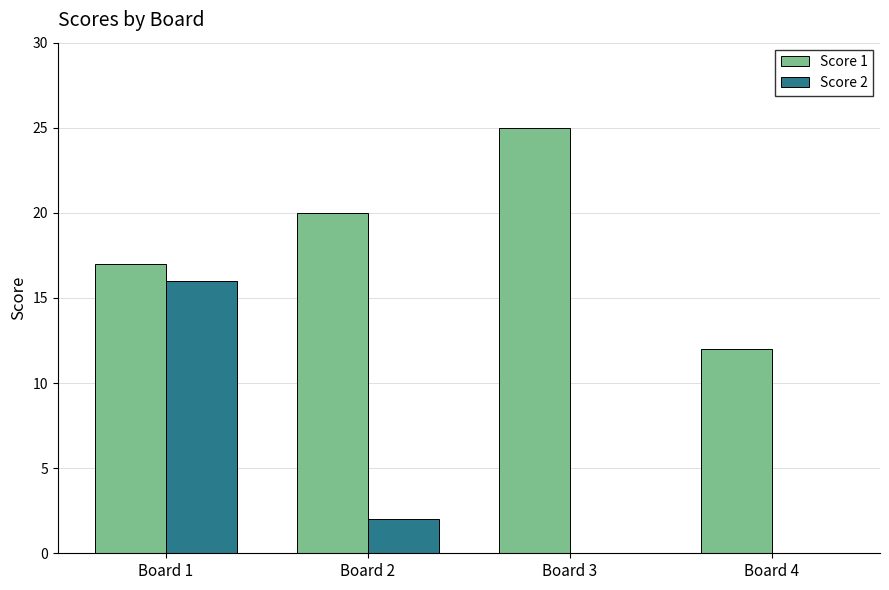

Are the bars horizontal?

No